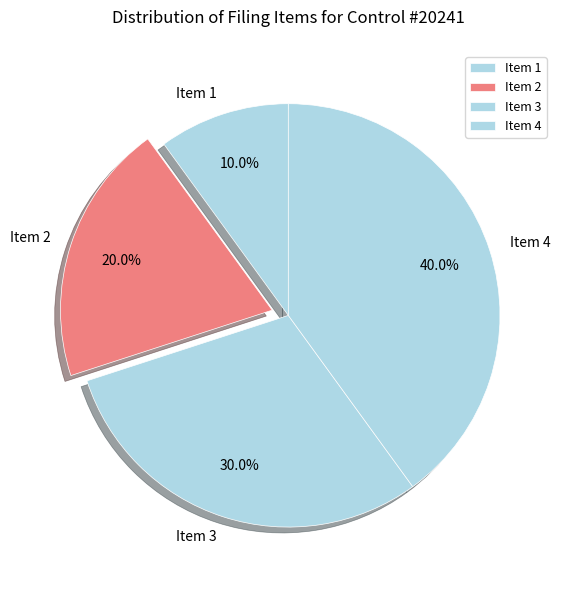

What is the total percentage of Item 1 and Item 2?

30.0%